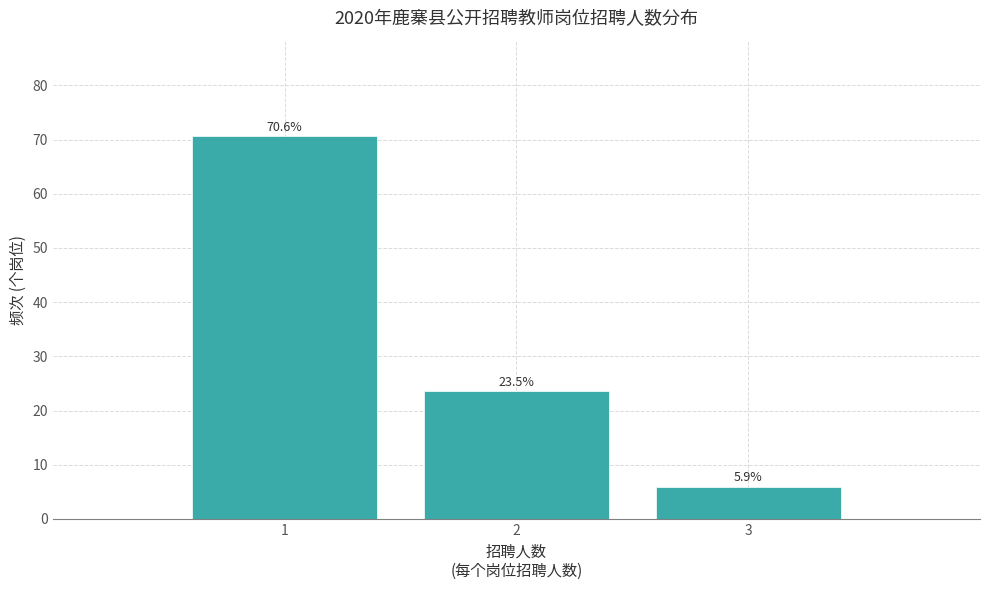

Reading left to right, what are all the values shown in this chart?

1=70.6	2=23.5	3=5.9